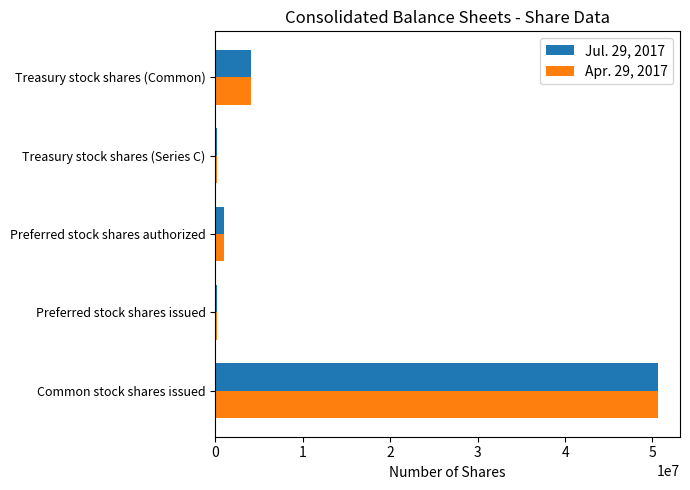

At which label does Jul. 29, 2017 reach its peak?

Common stock shares issued